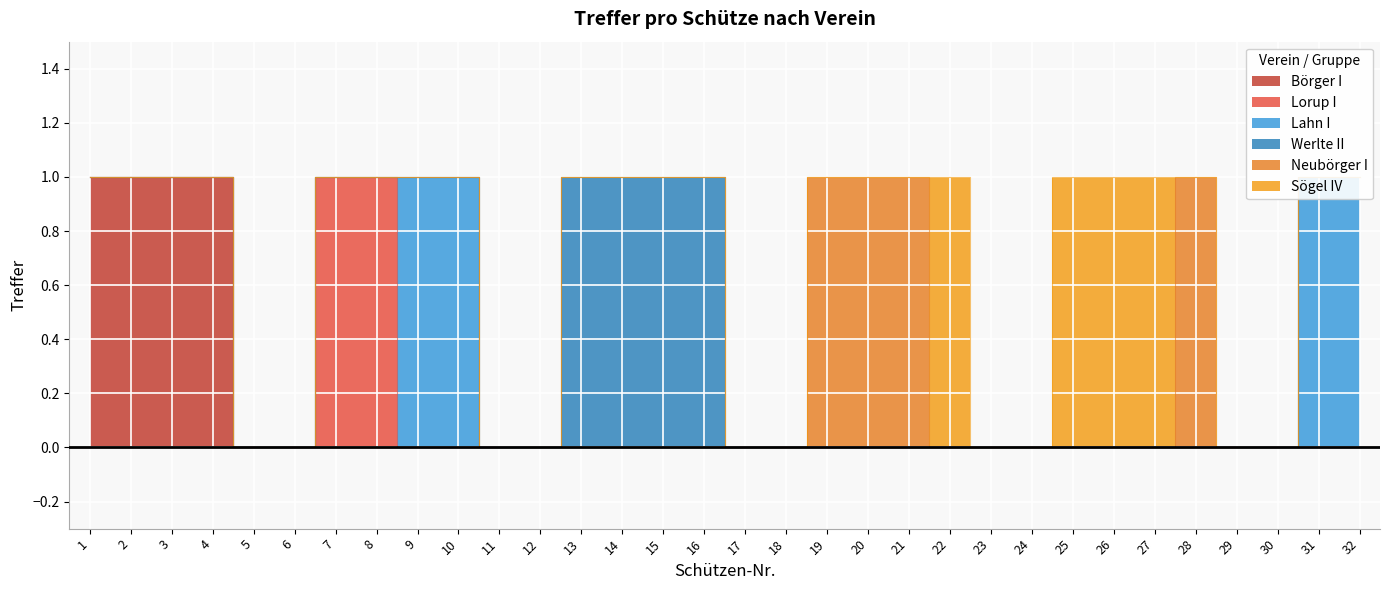

True or false: Lahn I and Börger I intersect in this chart.

False